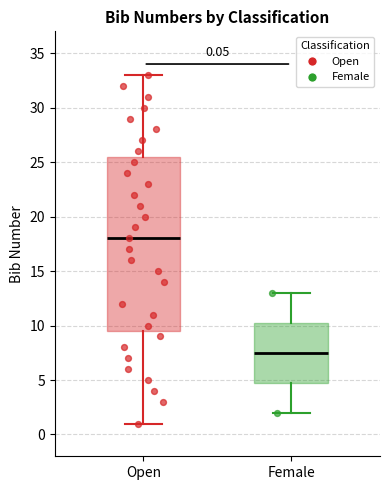

Which box is the tallest, from its lower edge to its upper edge?

Open